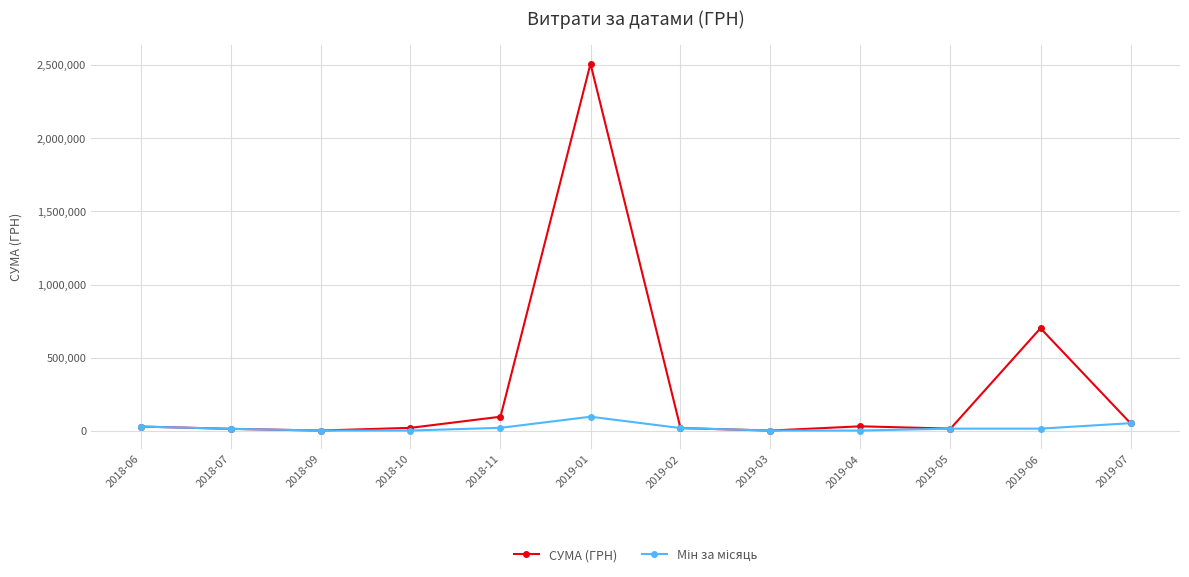

What is the difference between the highest and lowest values at 2018-10?

18469.9